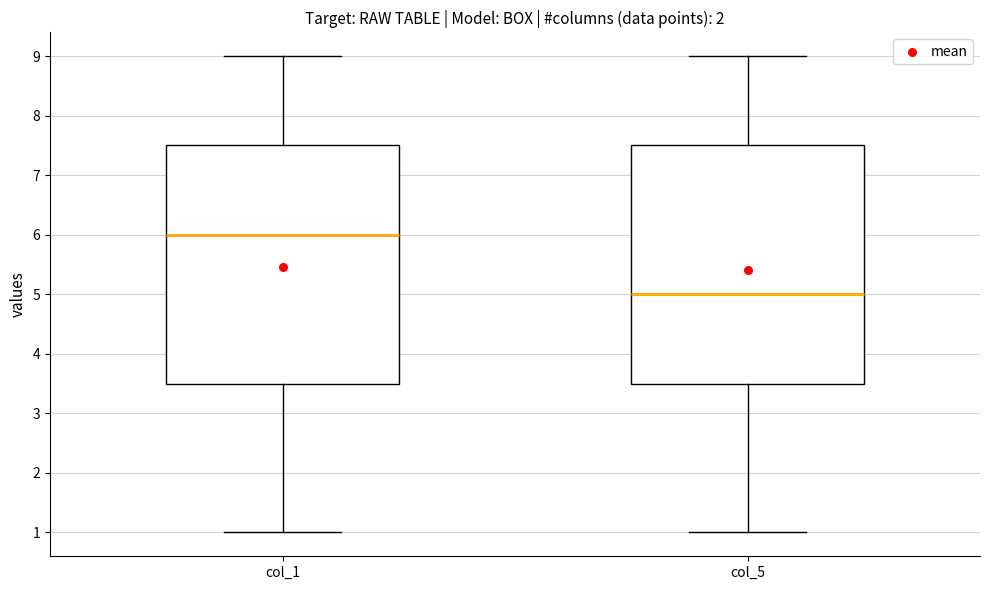

Reading left to right, transcribe this box plot: for each box, give where its median line is, the range the box spans, and where its two whiskers end, as read against the y-axis. The values are not printed on the chart, so give them approximately, as read against the axis.

col_1: median 6.0, box 3.5 to 7.5, whiskers 1.0 to 9.0
col_5: median 5.0, box 3.5 to 7.5, whiskers 1.0 to 9.0